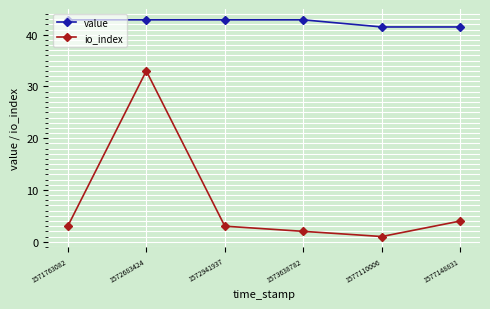

What is the maximum value shown in the chart?

42.9